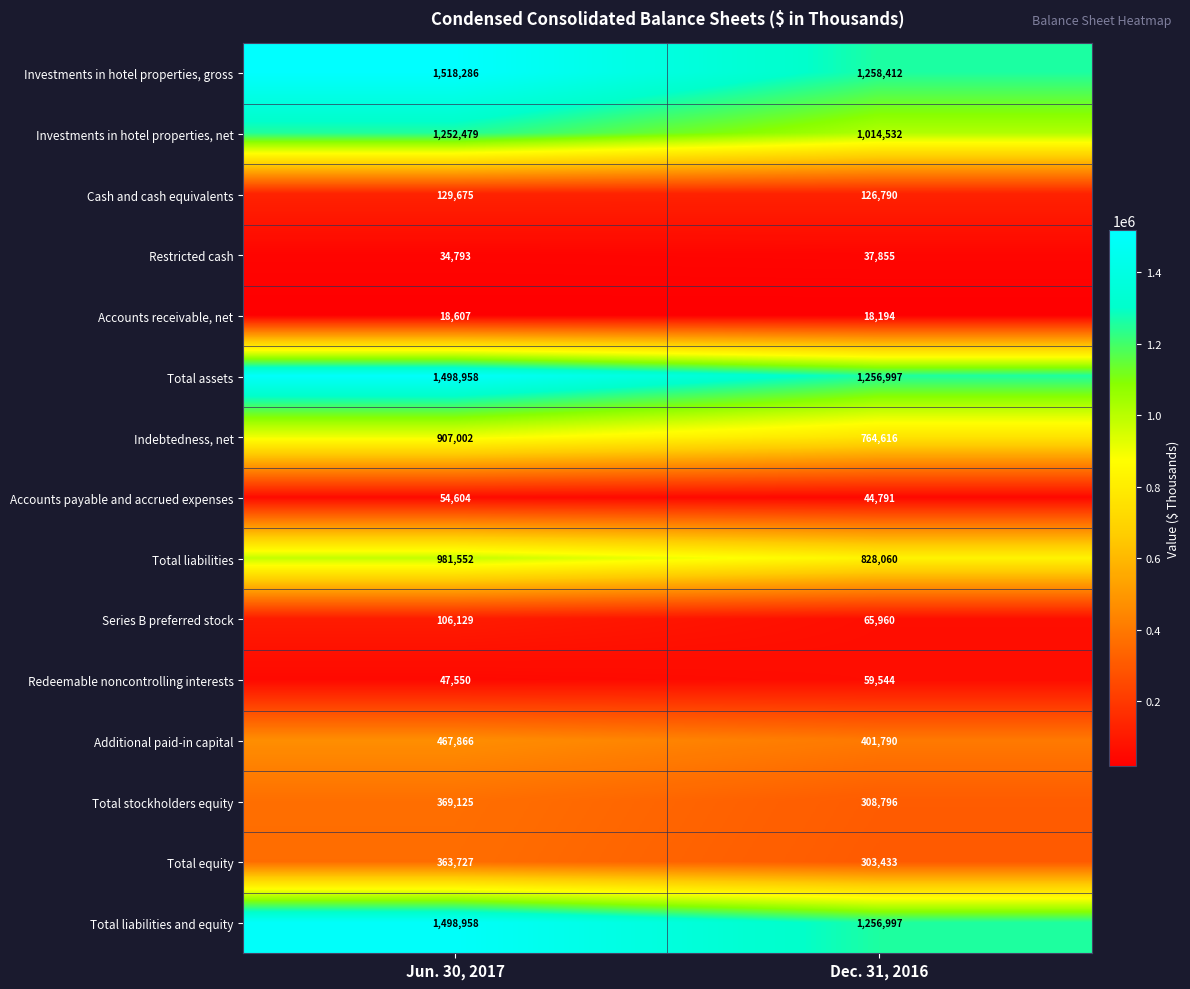

What is the sum of all Indebtedness, net values?

1671618